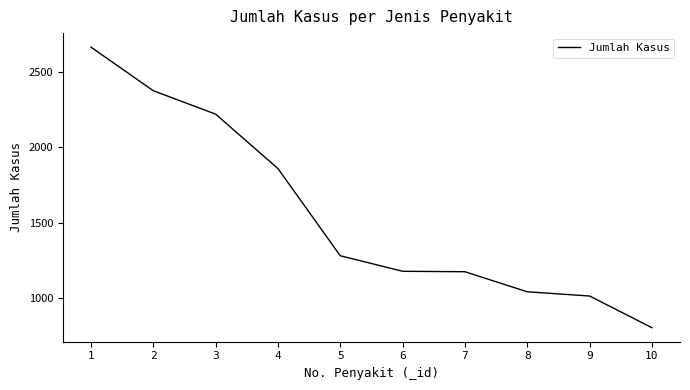

The value at 10 is 805. True or false?

True